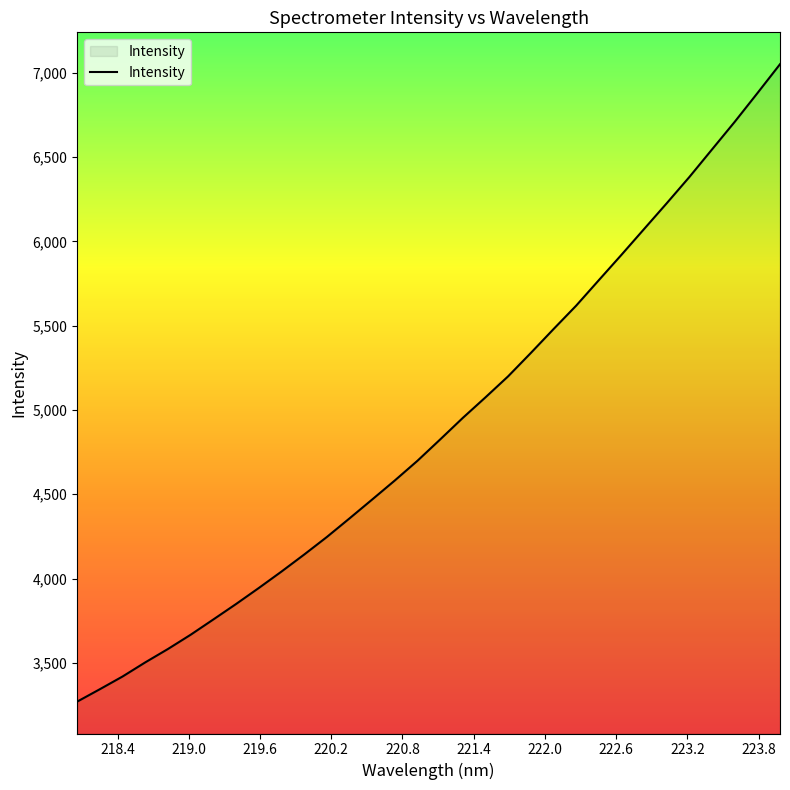

How many values are below 4825?

16